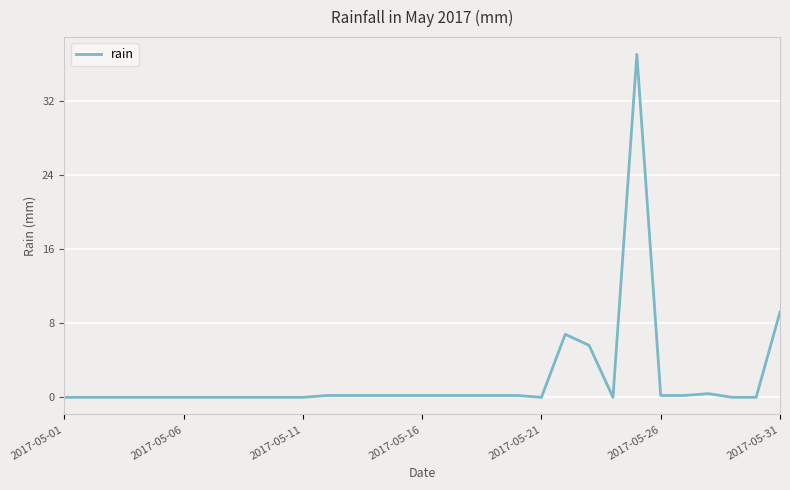

What is the greatest value displayed?

37.0